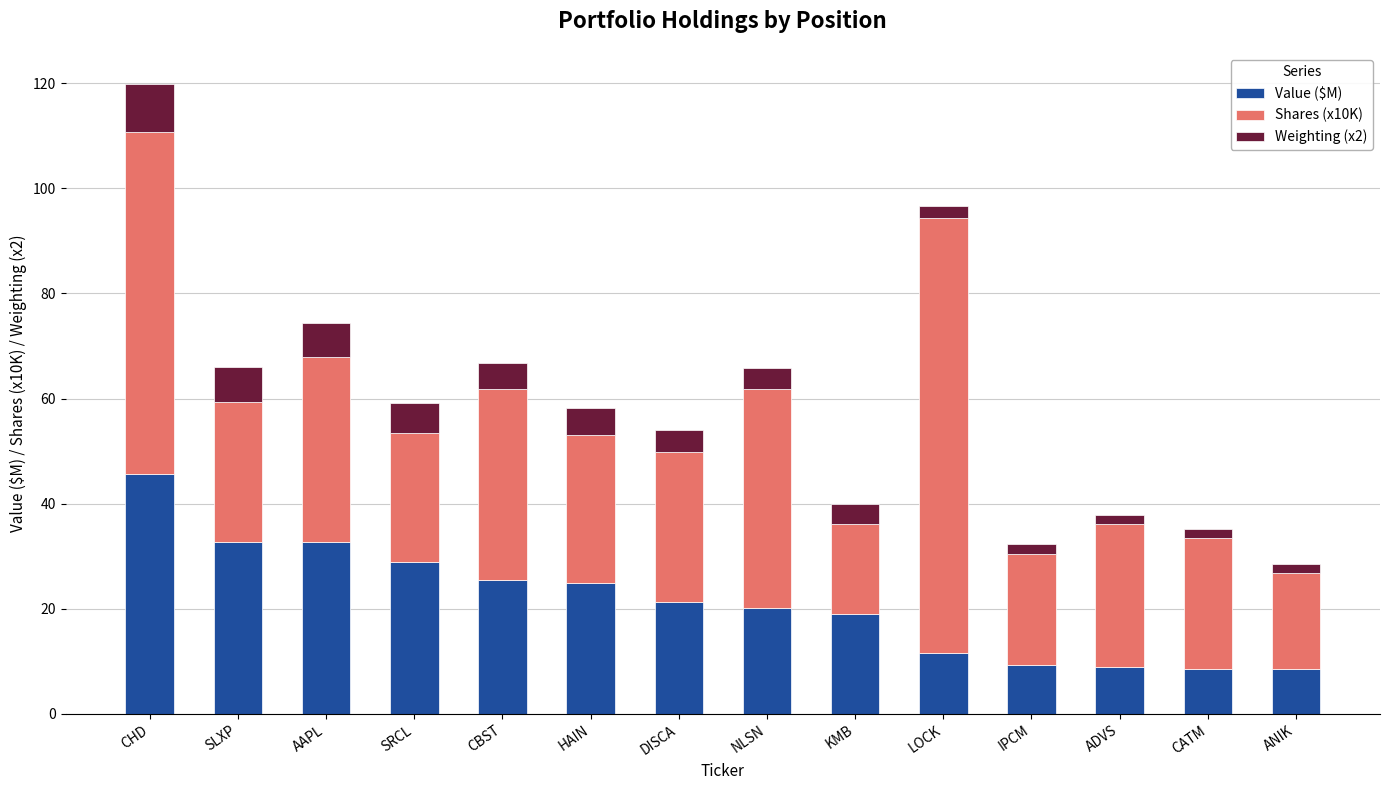

What is the highest value of the Value ($M) series?

45.6